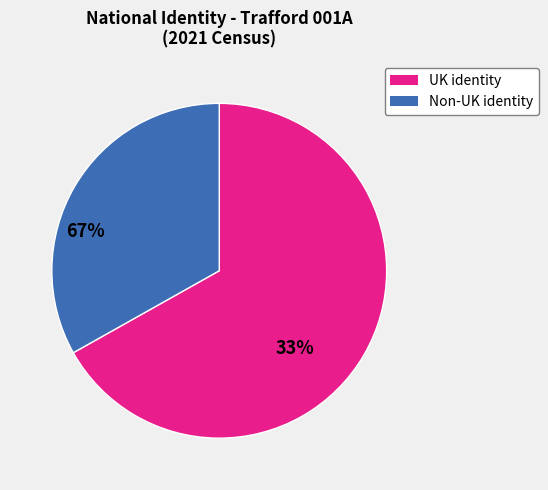

Count the number of slices in the pie.

2